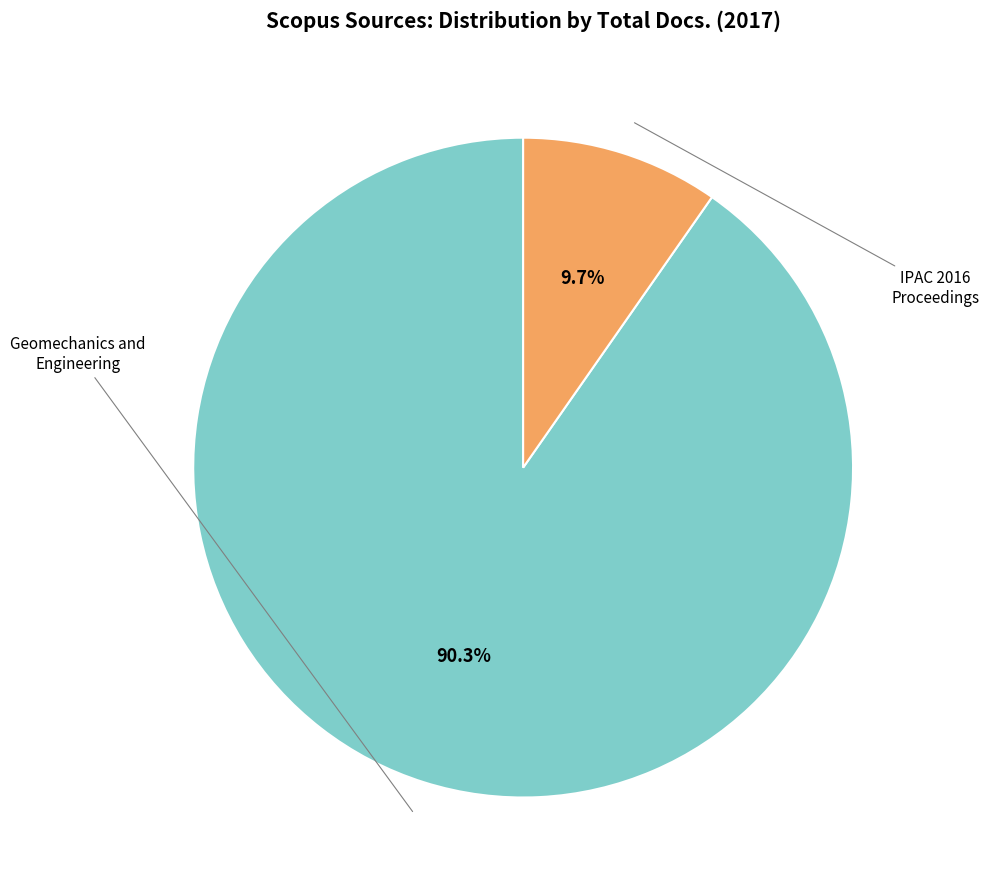

Which category has the smallest portion of the pie?

IPAC 2016 - Proceedings of the 7th International Particle Accelerator Conference